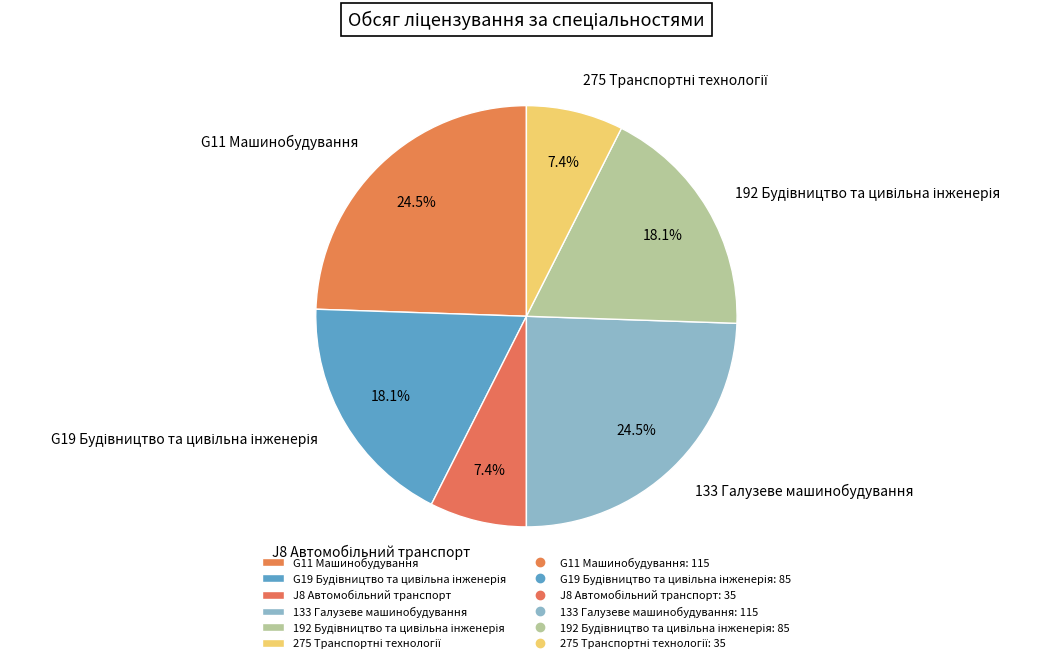

Is the sum of G11 Машинобудування and 133 Галузеве машинобудування greater than half?

No